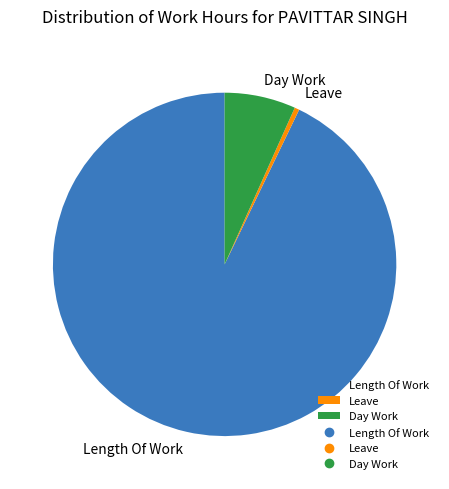

True or false: Day Work accounts for 14% of the total.

False